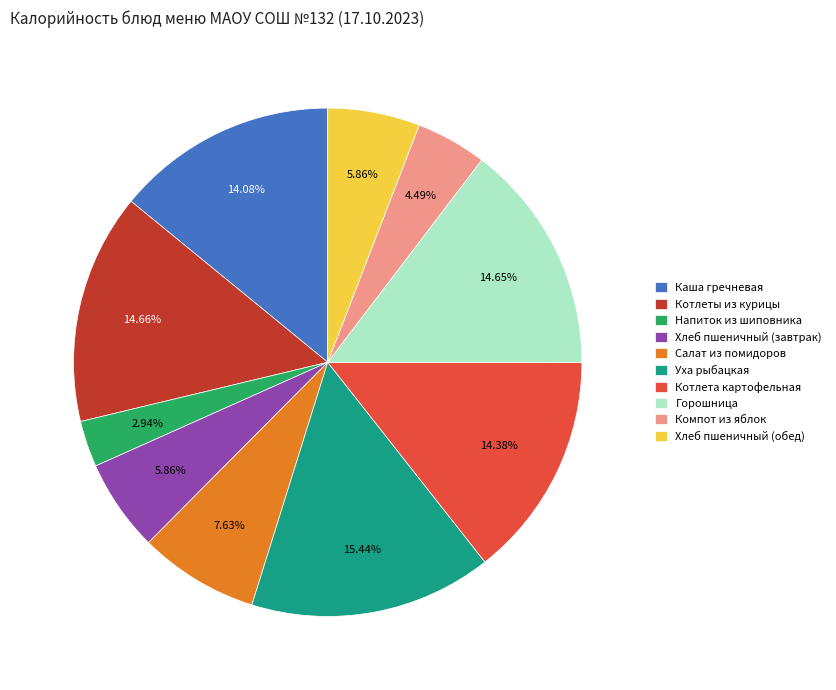

What percentage is NOT represented by Каша гречневая?

85.9%